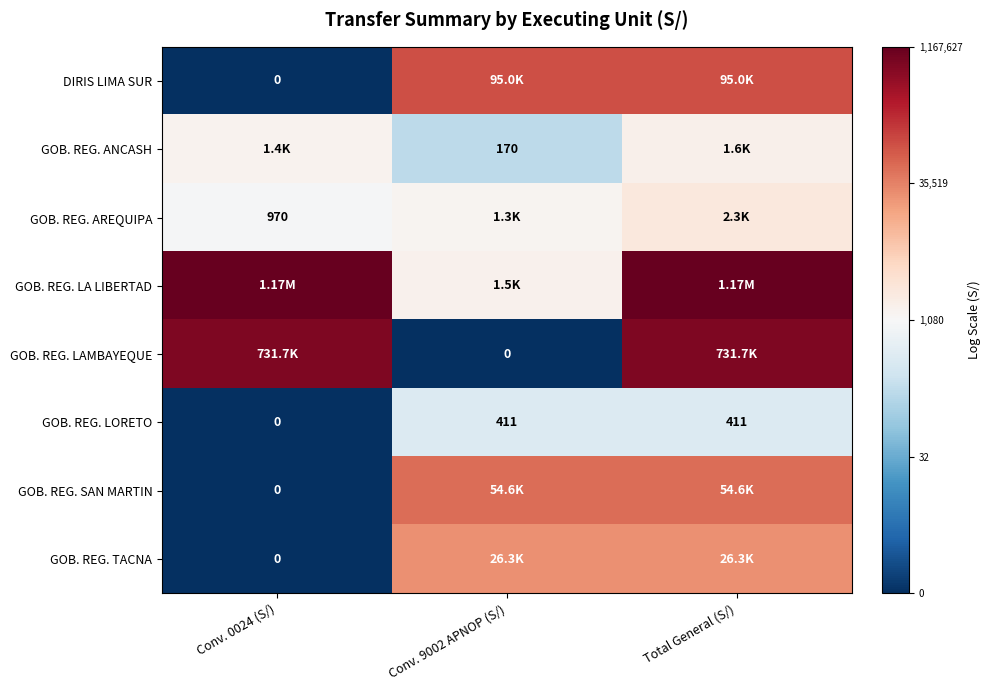

Which category has the lowest value in the GOB. REG. TACNA series?

Conv. 0024 (S/)